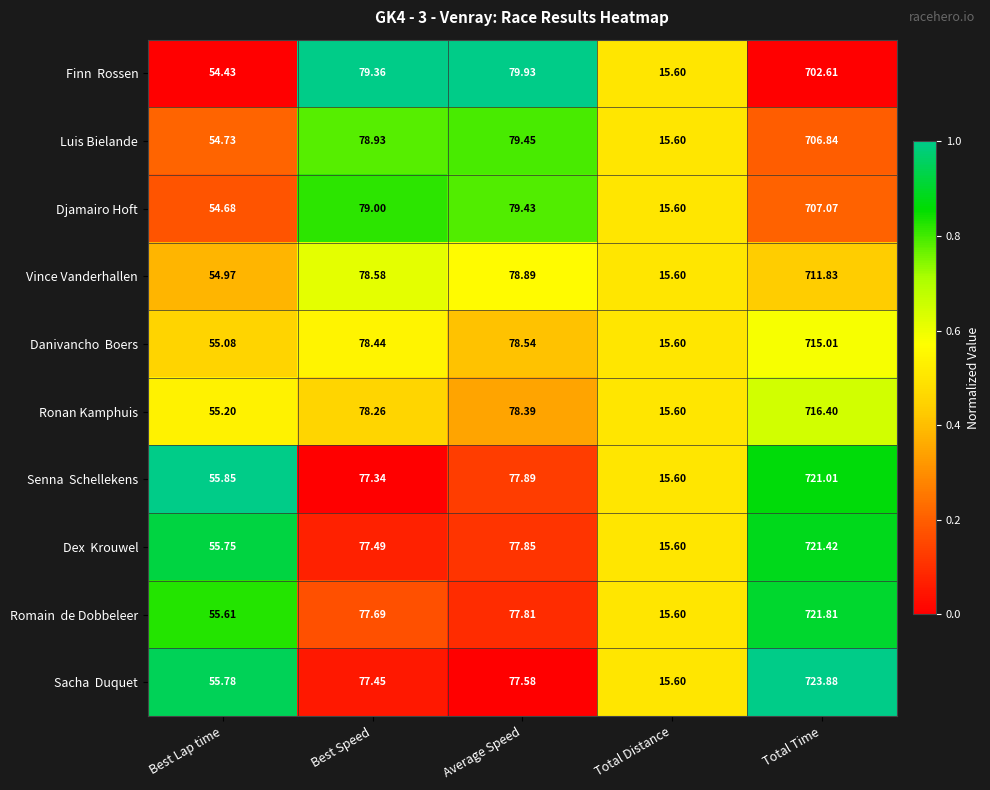

Where is Vince Vanderhallen nearest to the value 363?

Average Speed